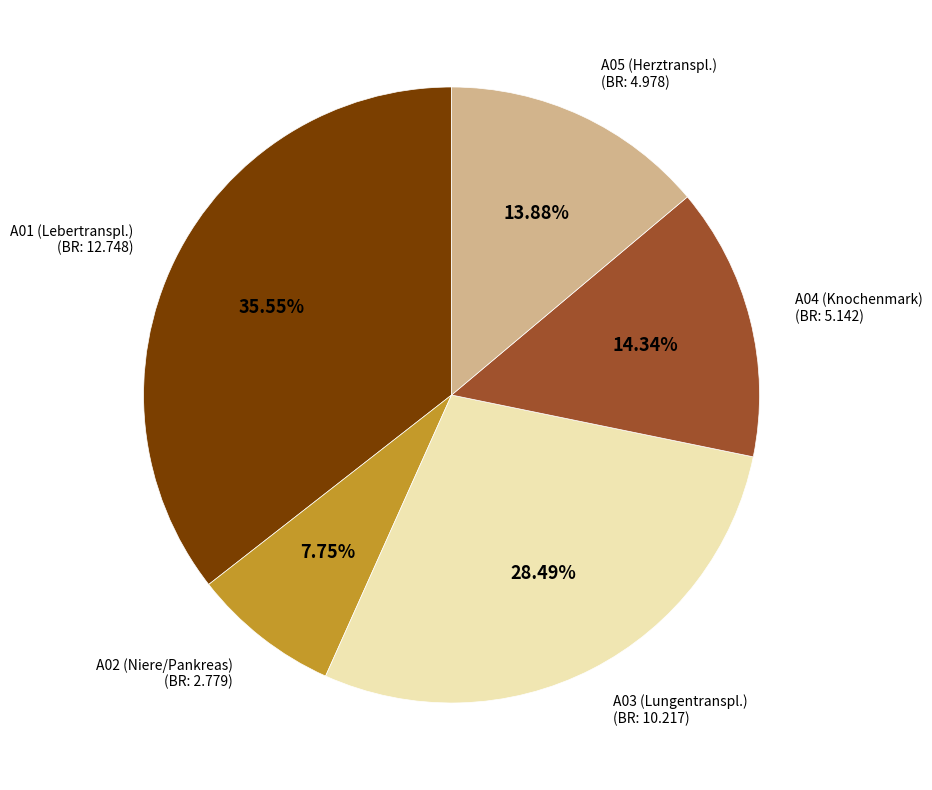

Does any single category account for the majority?

No